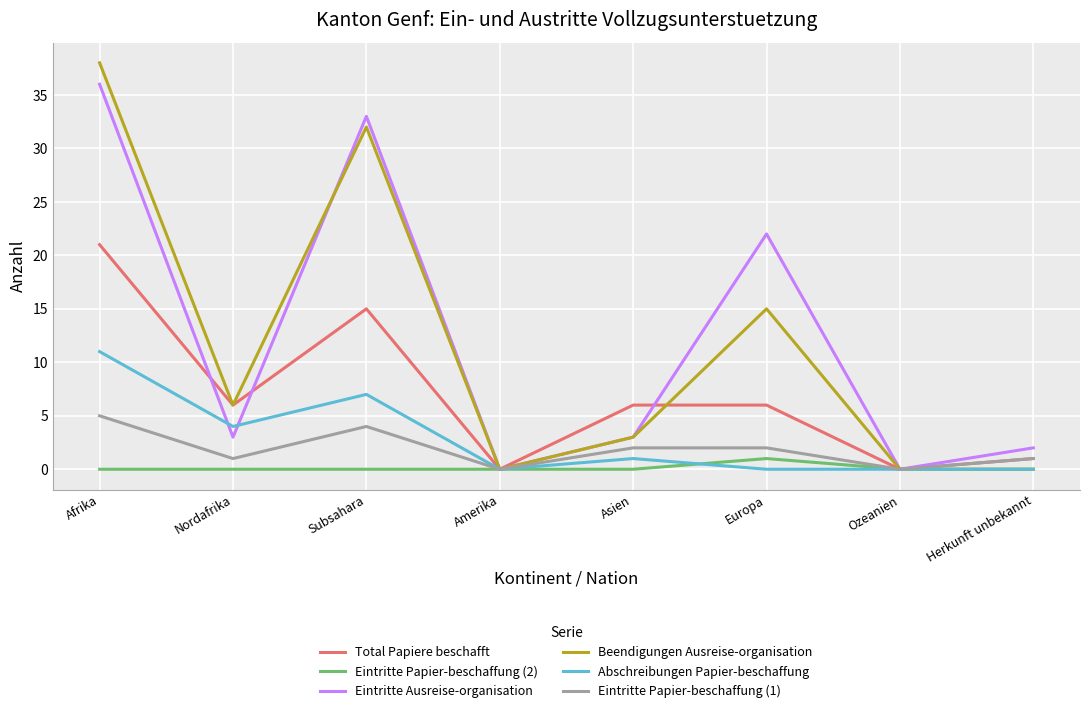

Which series has the widest spread of values?

Beendigungen Ausreise-organisation